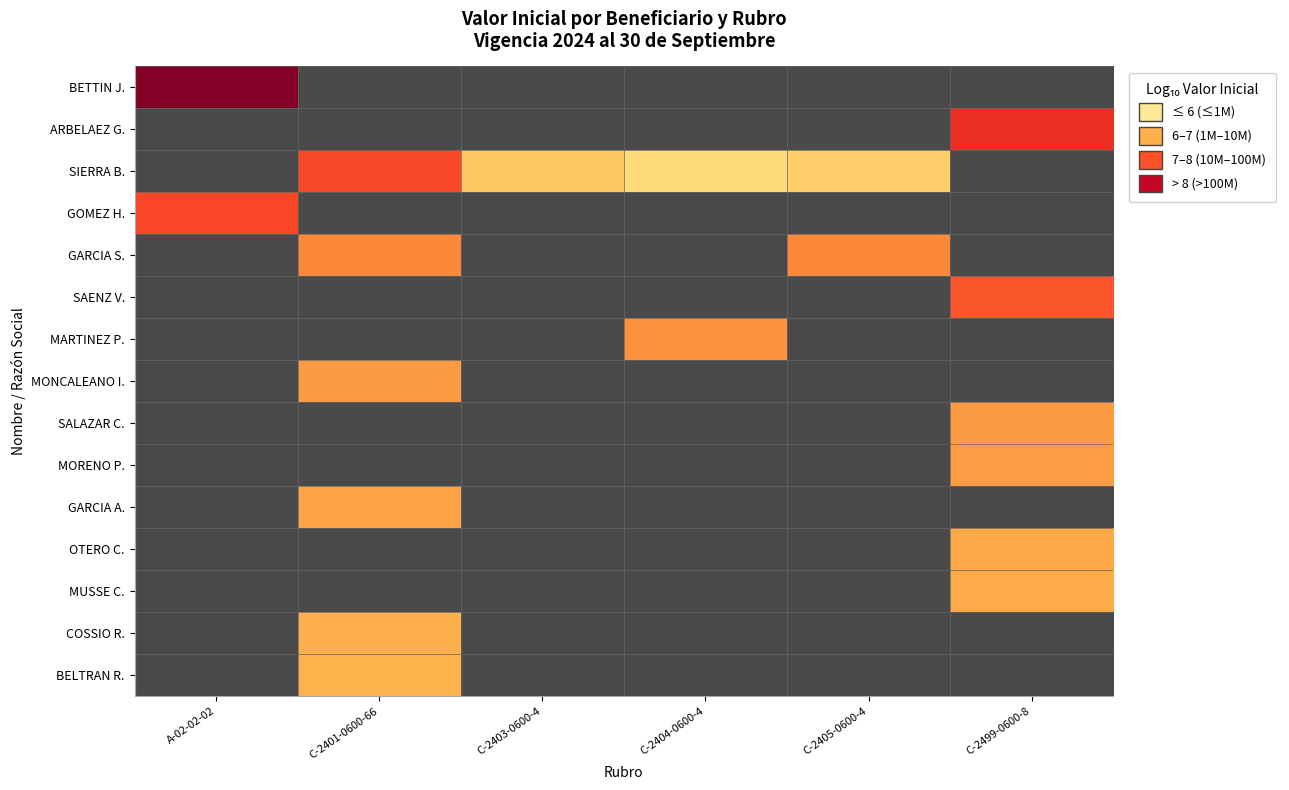

List the series in order of their peak value, highest first.

BETTIN J., ARBELAEZ G., SIERRA B., GOMEZ H., GARCIA S., SAENZ V., MARTINEZ P., MONCALEANO I., SALAZAR C., MORENO P., GARCIA A., OTERO C., MUSSE C., COSSIO R., BELTRAN R.